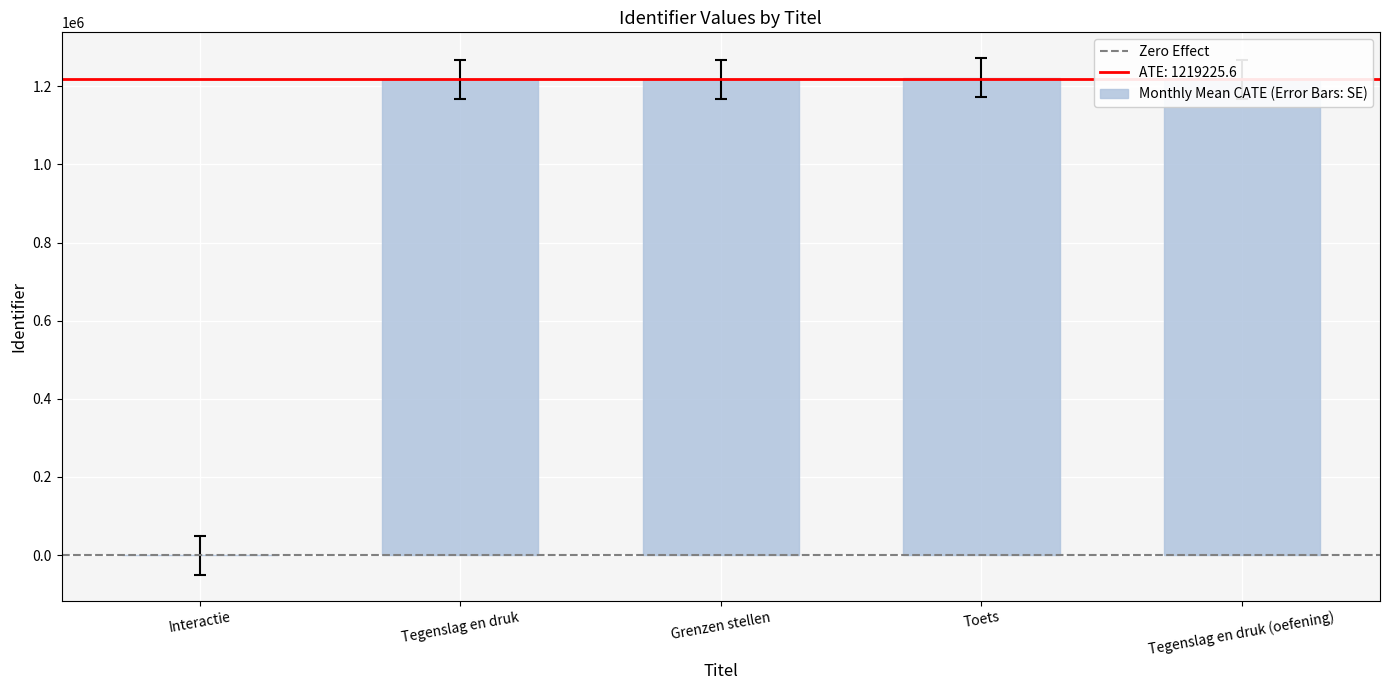

True or false: the data shows 1218112 at Tegenslag en druk.

True